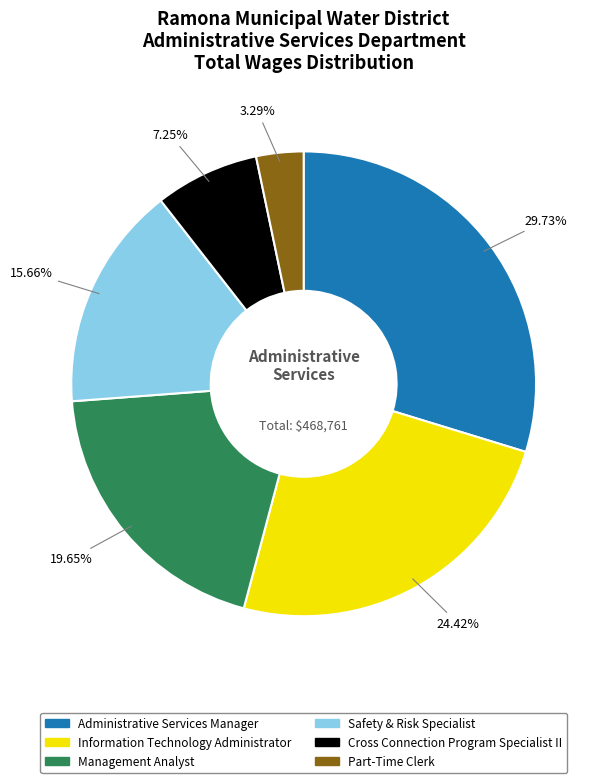

To the nearest percent, what portion does Safety & Risk Specialist represent?

16%